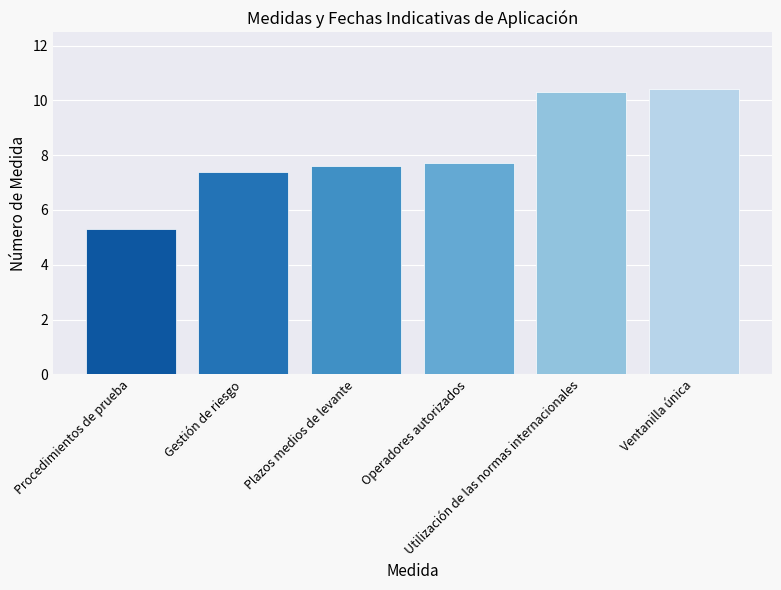

True or false: the data shows 10.4 at Ventanilla única.

True